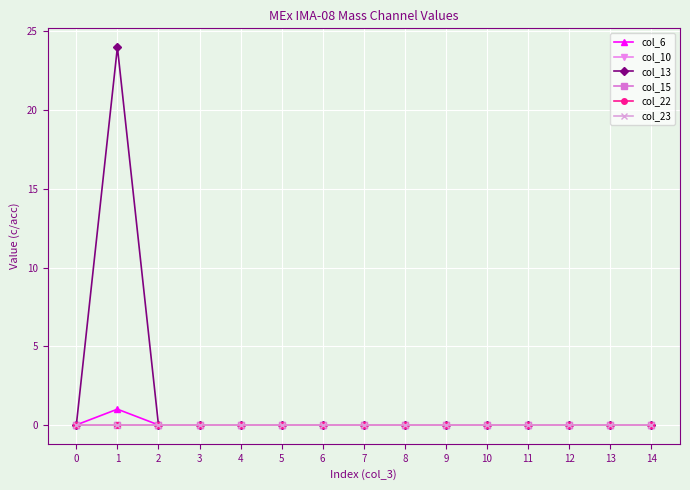

Does the chart have visible grid lines?

Yes